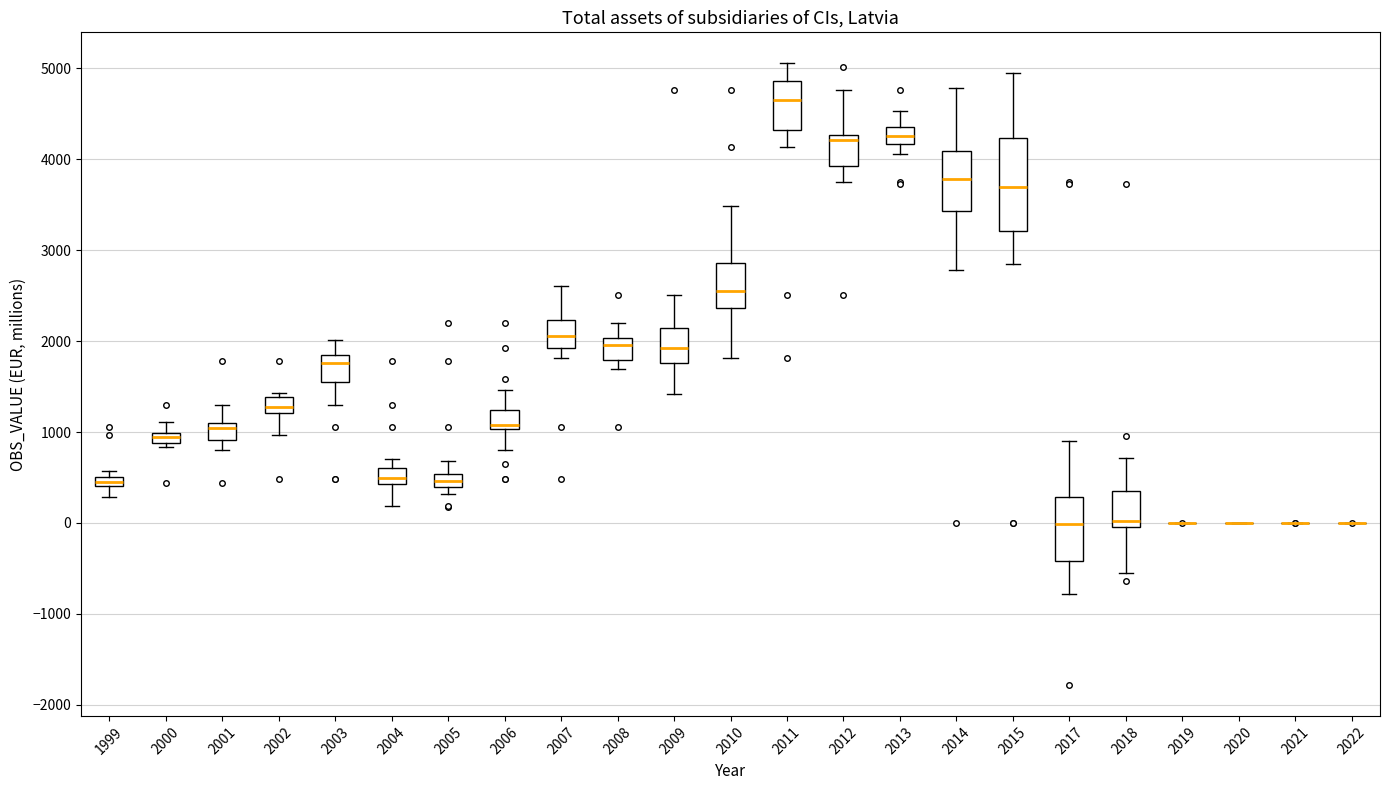

Where is the upper edge of the box at x = 2008 on the y-axis? The values are not printed on the chart, so give them approximately, as read against the axis.

2000